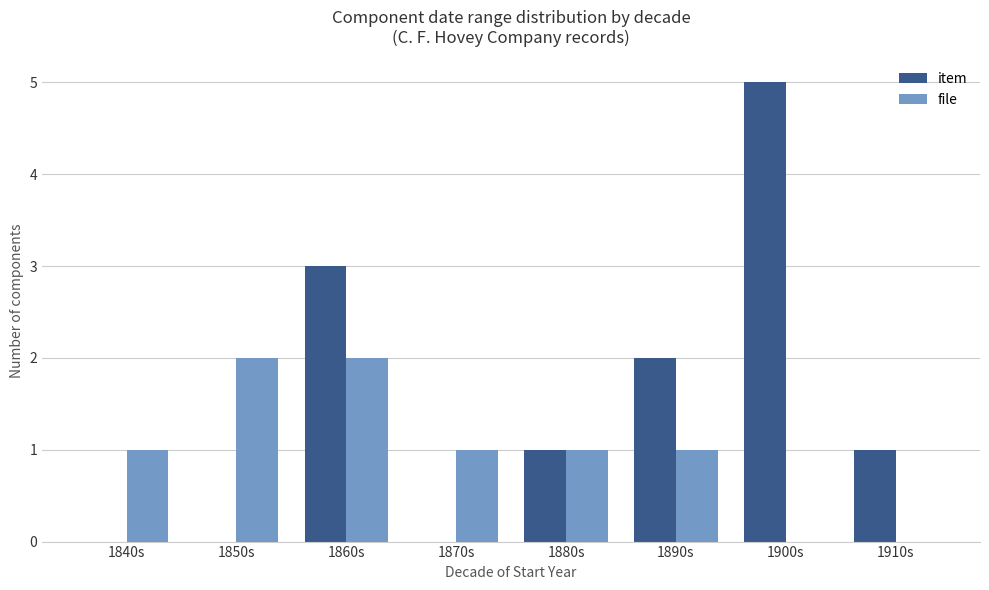

Which series has the largest total across all categories?

item